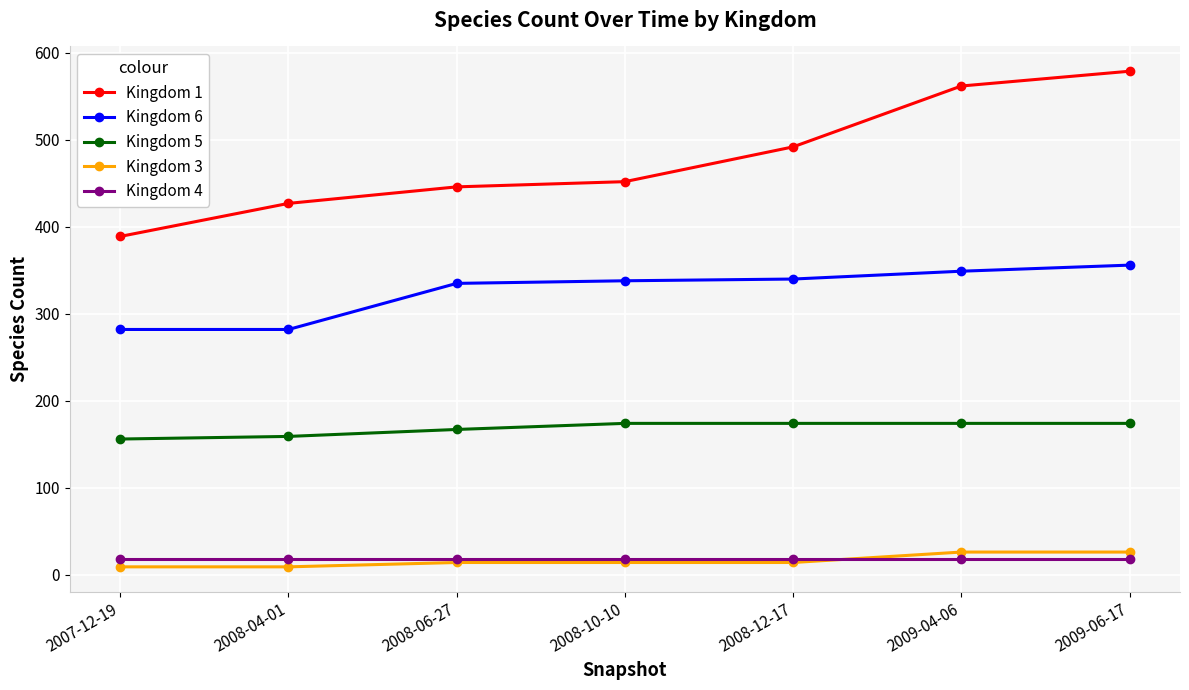

True or false: Kingdom 1 has more than 1 points higher than both neighbors.

False